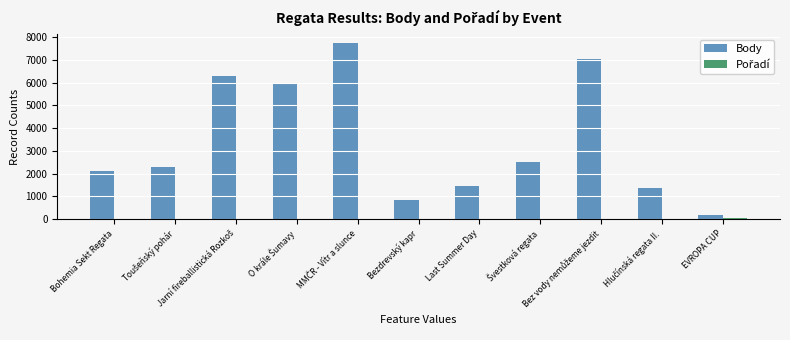

Which series has the largest total across all categories?

Body